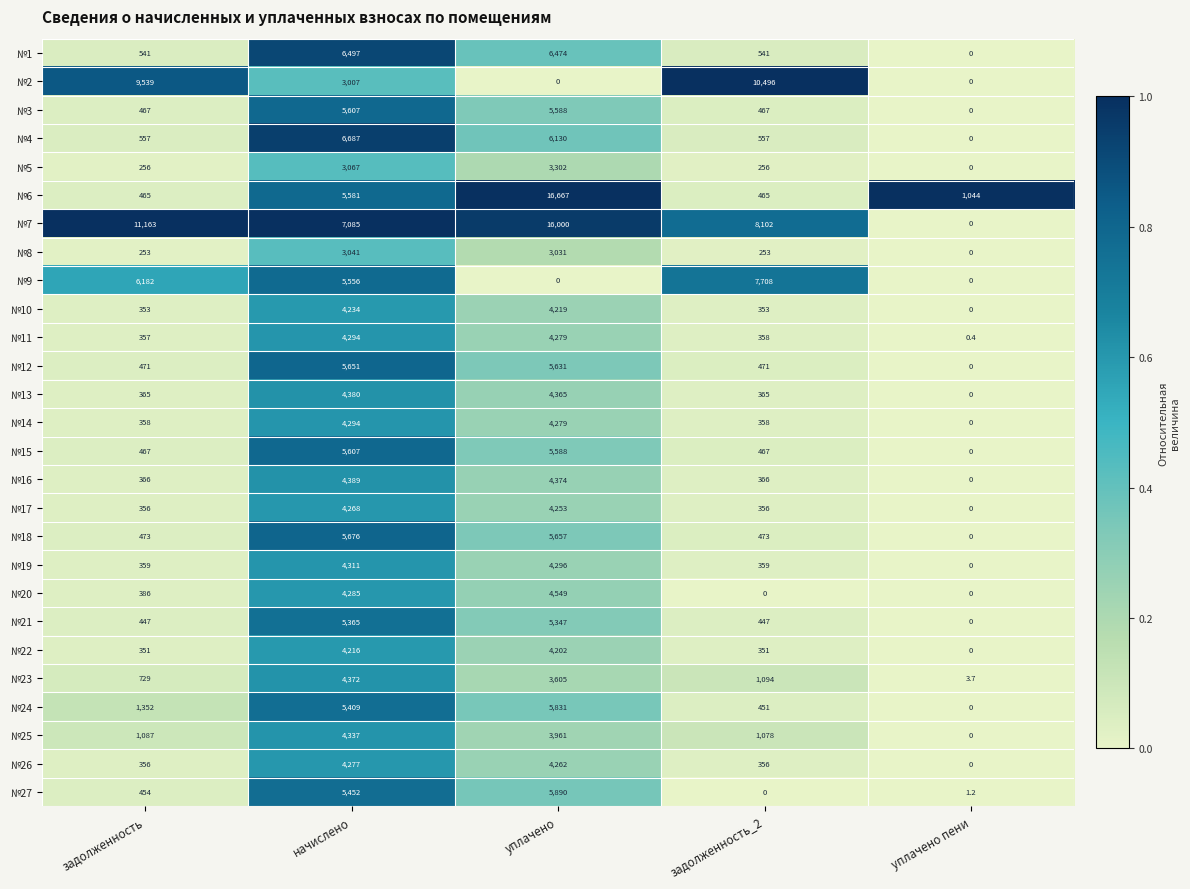

The №17 series shows 2040.8 at уплачено. True or false?

False